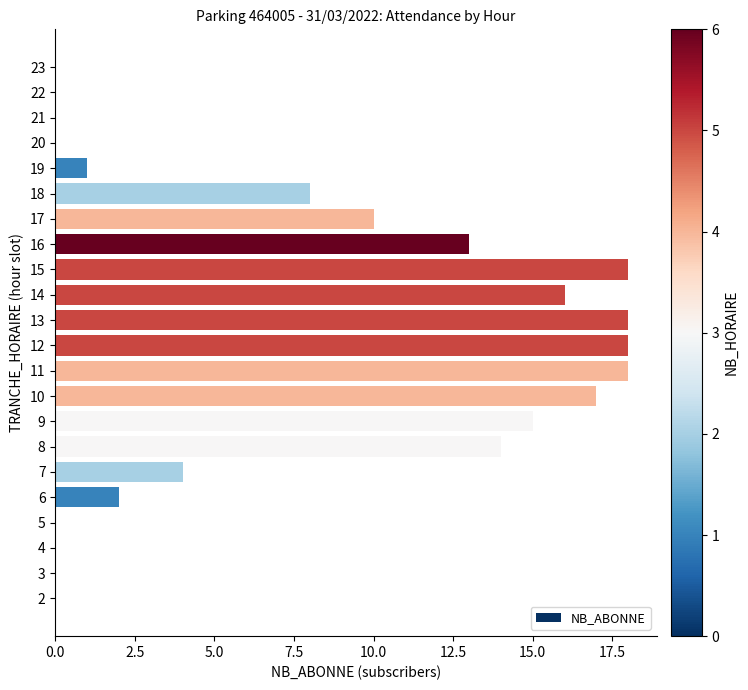

The value at 18 is 8. True or false?

True